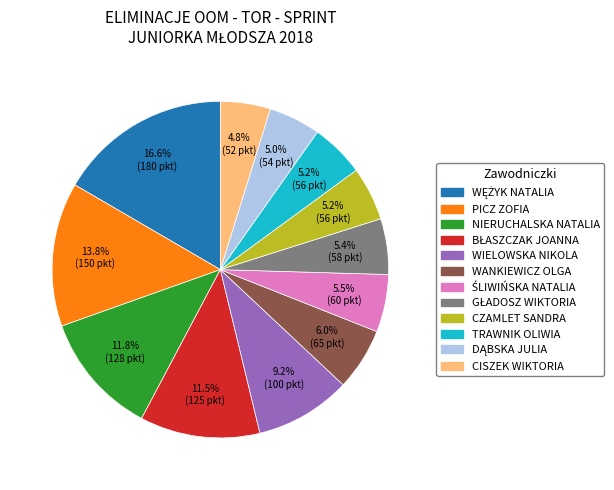

To the nearest percent, what is the difference between the largest and smallest slice percentages?

12%